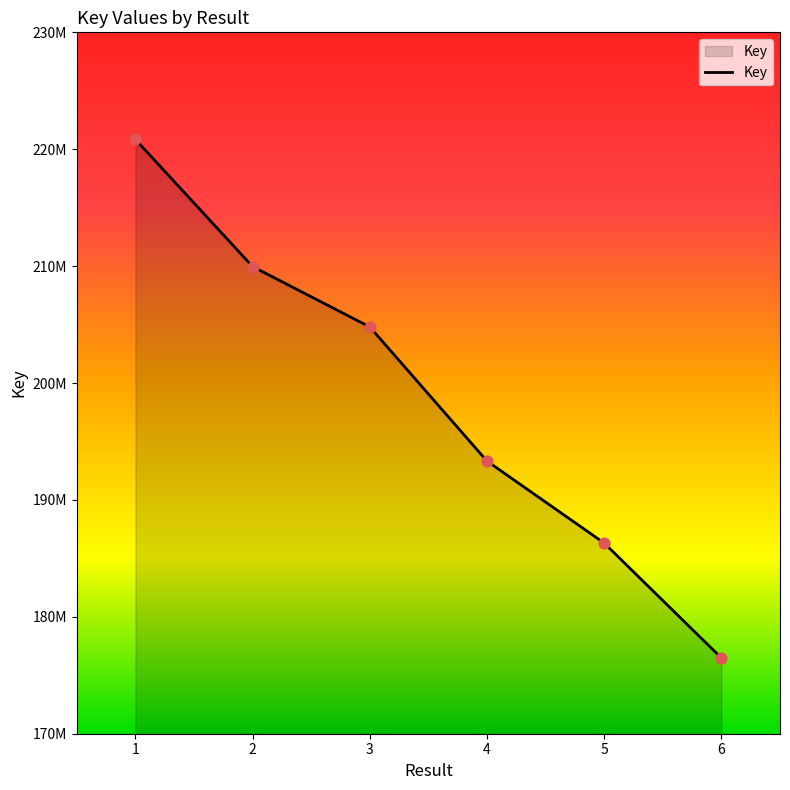

Which has a higher value, 6 or 5?

5